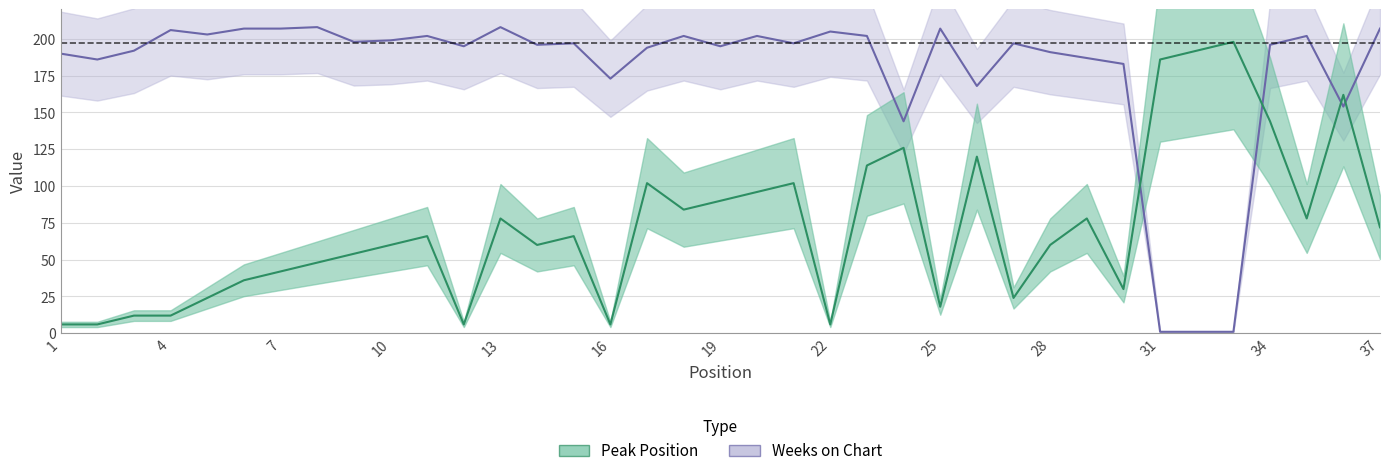

Reading left to right, what are all the values shown in this chart?

Peak Position: 1=6	2=6	3=12	4=12	5=24	6=36	7=42	8=48	9=54	10=60	11=66	12=6	13=78	14=60	15=66	16=6	17=102	18=84	19=90	20=96	21=102	22=6	23=114	24=126	25=18	26=120	27=24	28=60	29=78	30=30	31=186	32=192	33=198	34=144	35=78	36=162	37=72
Weeks on Chart: 1=190	2=186	3=192	4=206	5=203	6=207	7=207	8=208	9=198	10=199	11=202	12=195	13=208	14=196	15=197	16=173	17=194	18=202	19=195	20=202	21=197	22=205	23=202	24=144	25=207	26=168	27=197	28=191	29=187	30=183	31=1	32=1	33=1	34=196	35=202	36=154	37=207